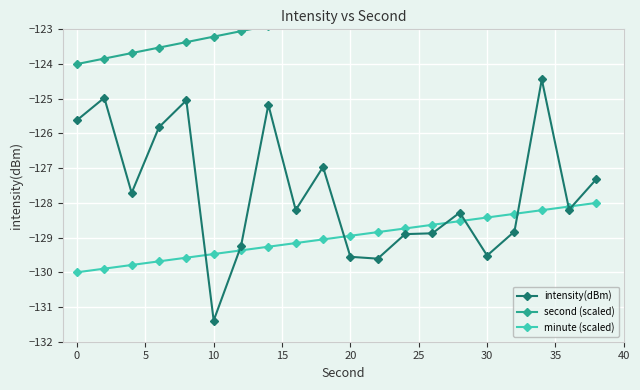

Which category has the lowest value in the intensity(dBm) series?

10